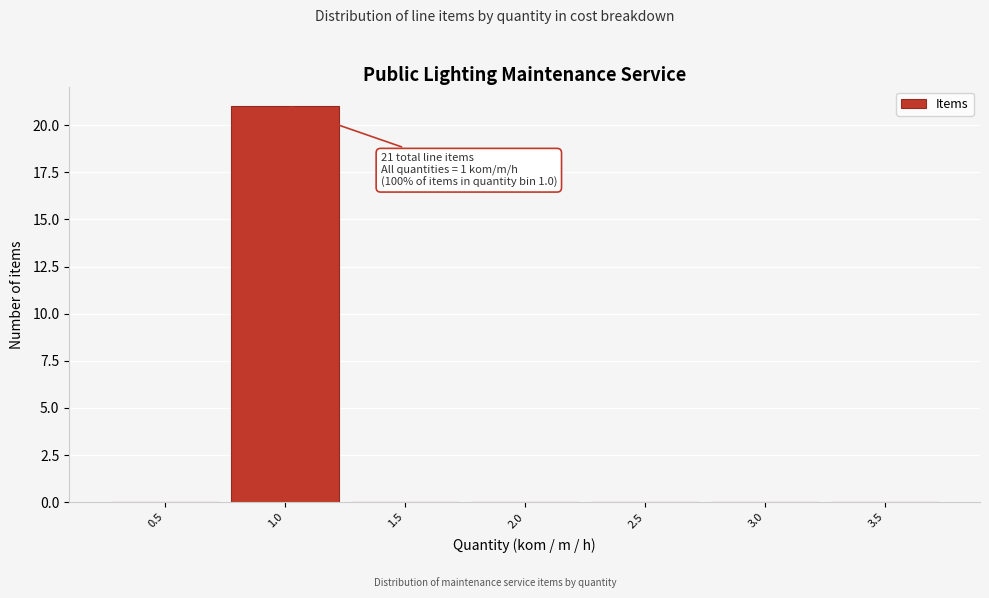

Reading left to right, transcribe all the data shown in this chart.

0.5=0	1.0=21	1.5=0	2.0=0	2.5=0	3.0=0	3.5=0